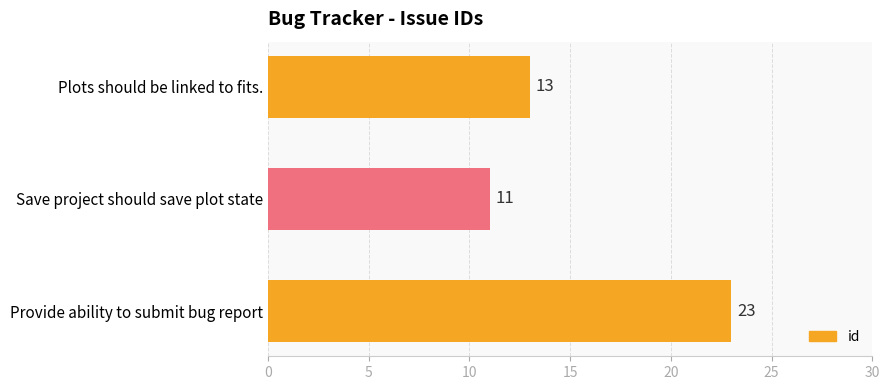

Reading bottom to top, extract all data points from this chart.

23	11	13